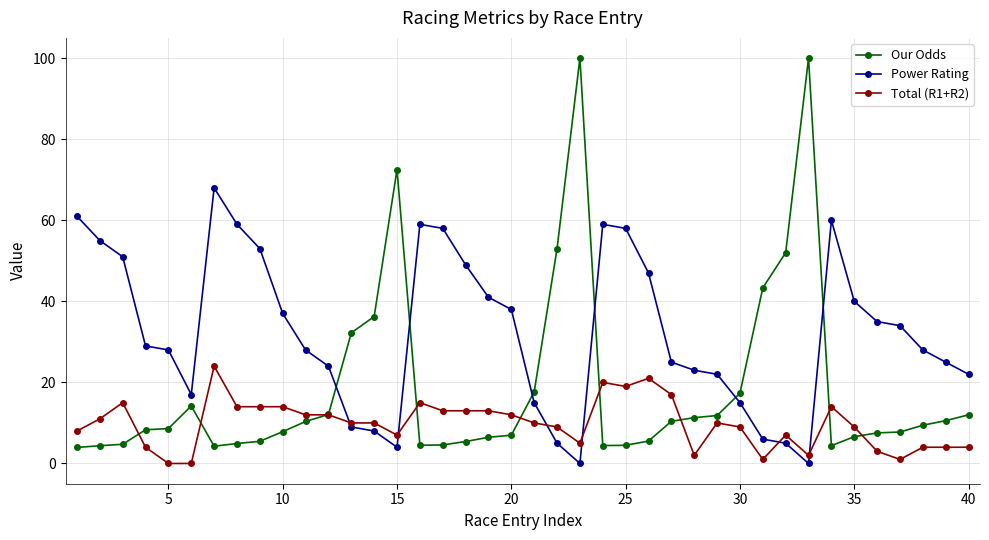

How many times do Our Odds and Power Rating cross each other?

6